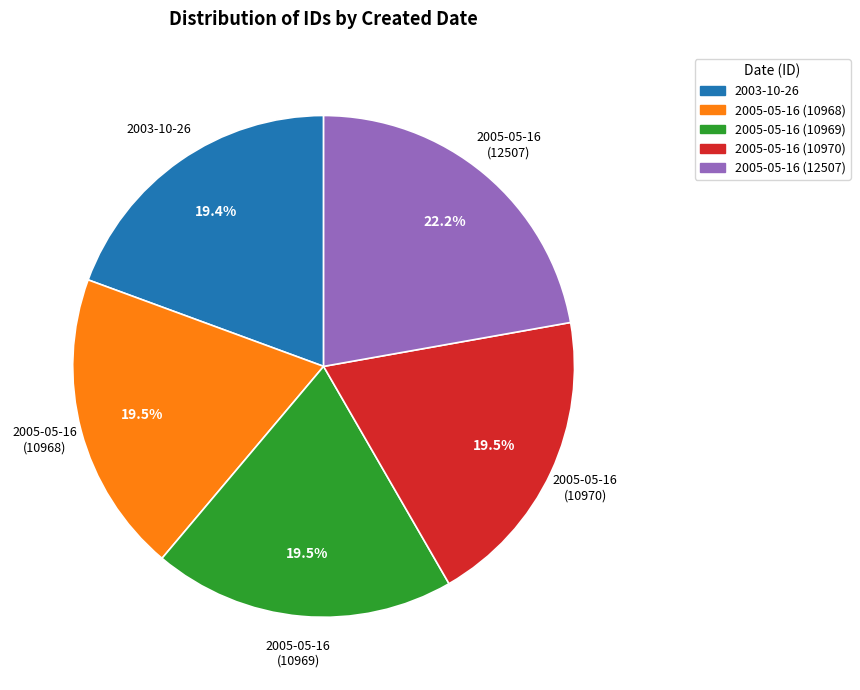

Count the number of slices in the pie.

5